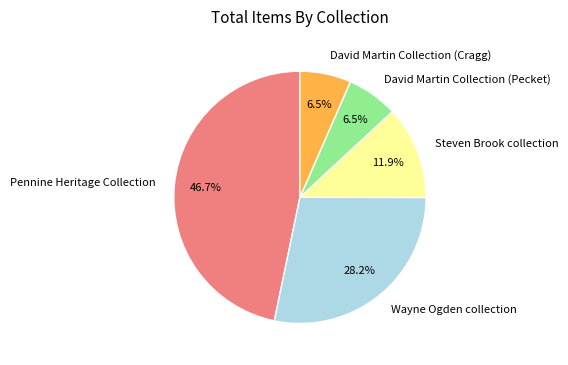

What percentage do David Martin Collection (Pecket) and Pennine Heritage Collection together represent?

53.3%